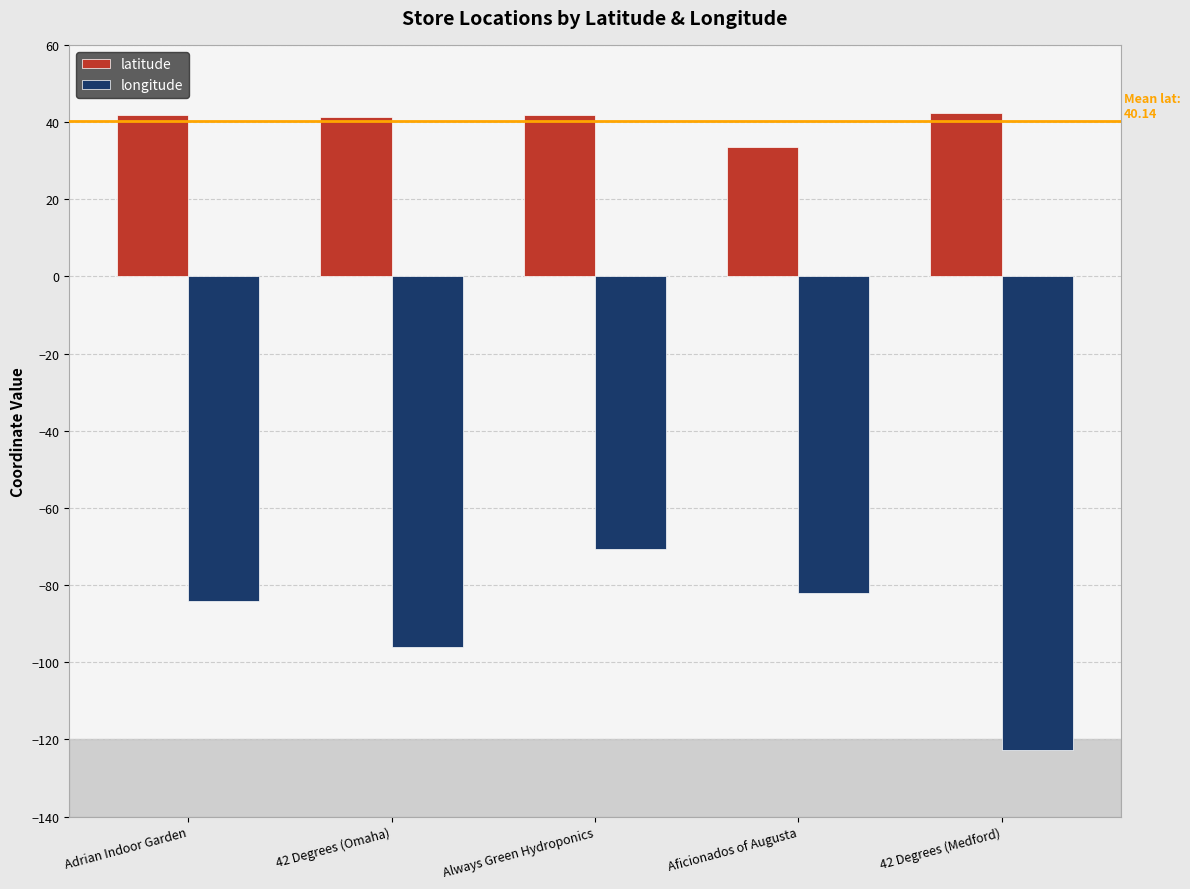

How many bars are there in total?

10